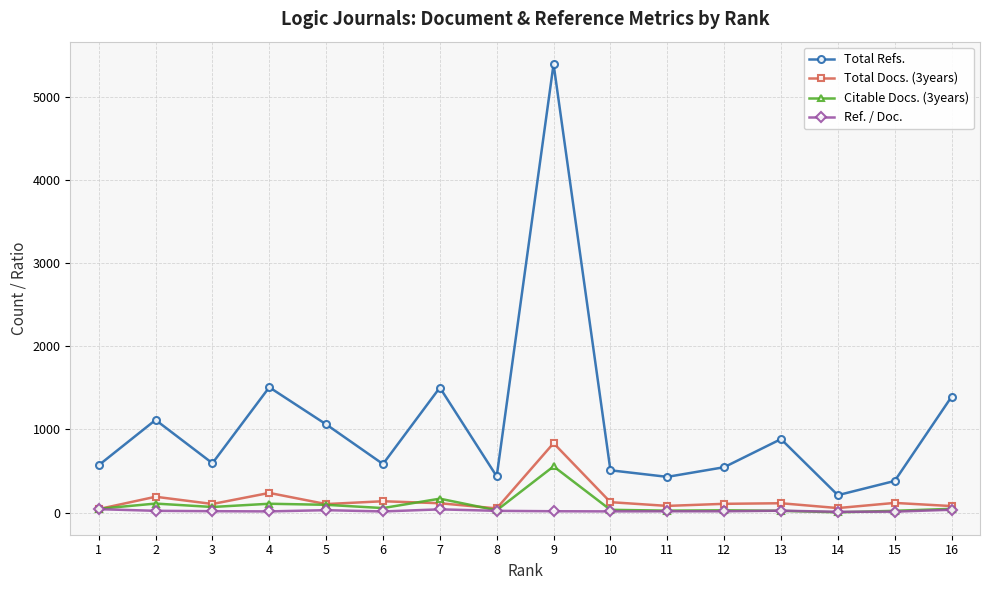

Rank the series by their maximum value, from highest to lowest.

Total Refs., Total Docs. (3years), Citable Docs. (3years), Ref. / Doc.